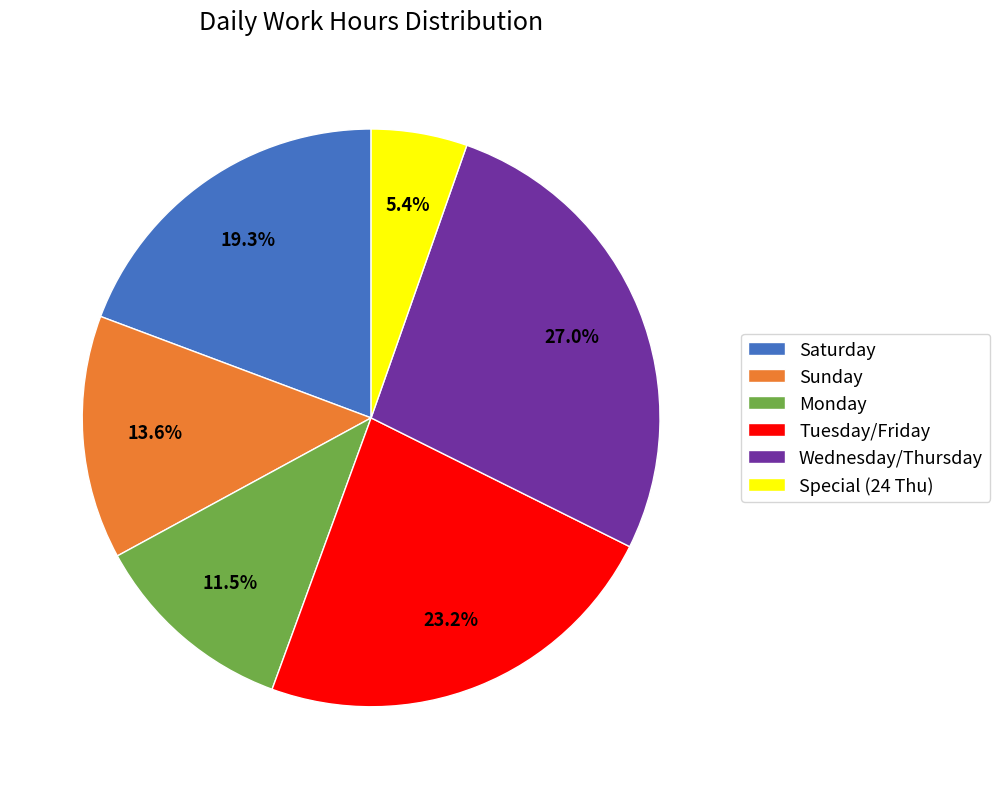

What is the ratio of the value at Tuesday/Friday to the value at Sunday?

1.7